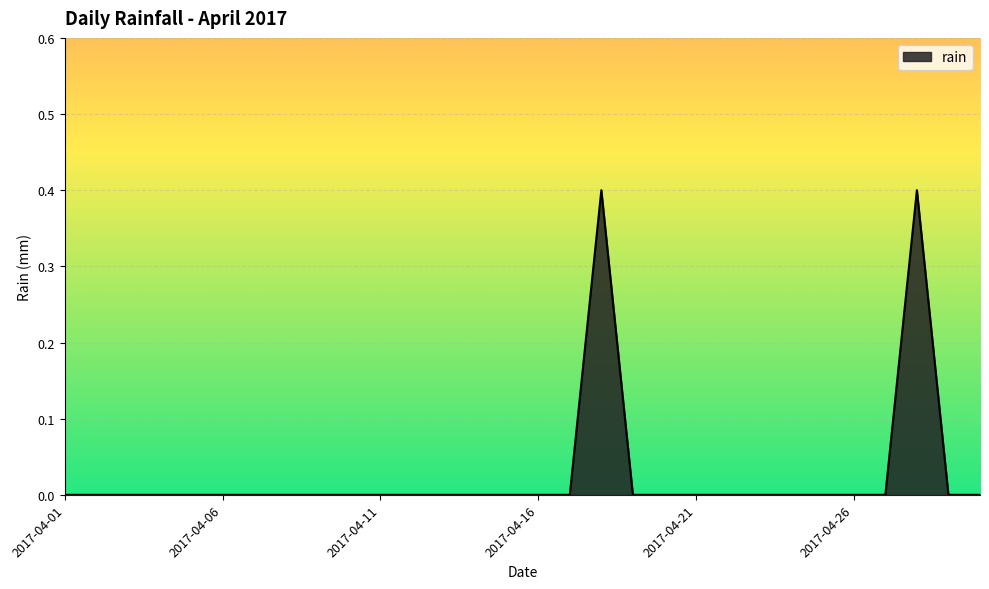

What is the difference between the maximum and minimum values?

0.4